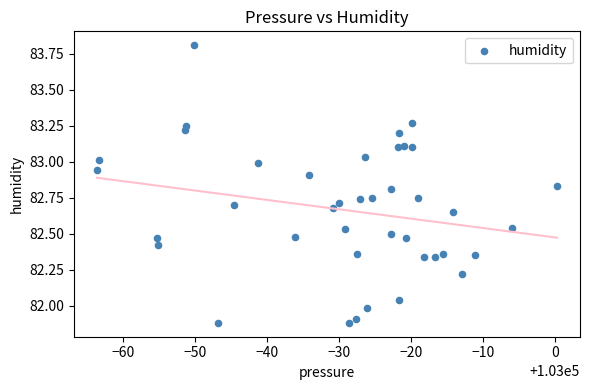

What is the range of Y values (max minus min)?

1.9